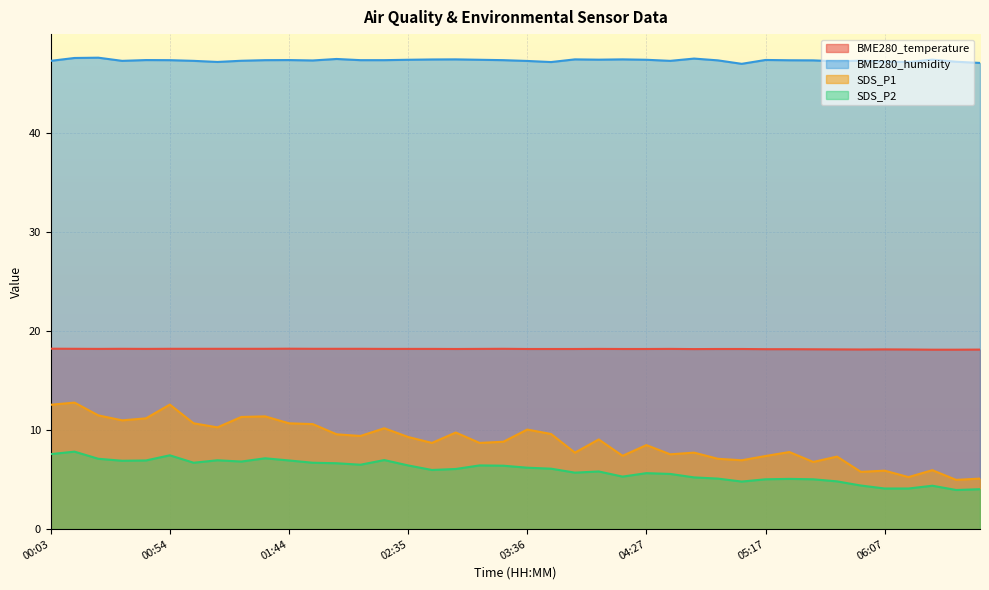

How many interior local peaks does the SDS_P2 series have?

10